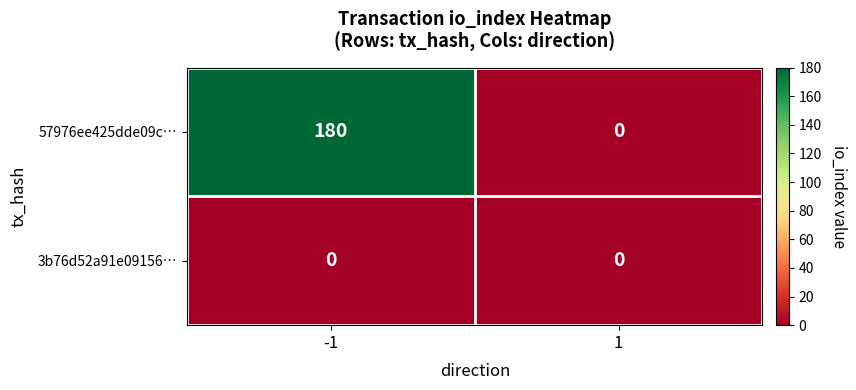

Reading left to right, what are all the values shown in this chart?

57976ee425dde09c…: 180	0
3b76d52a91e09156…: 0	0